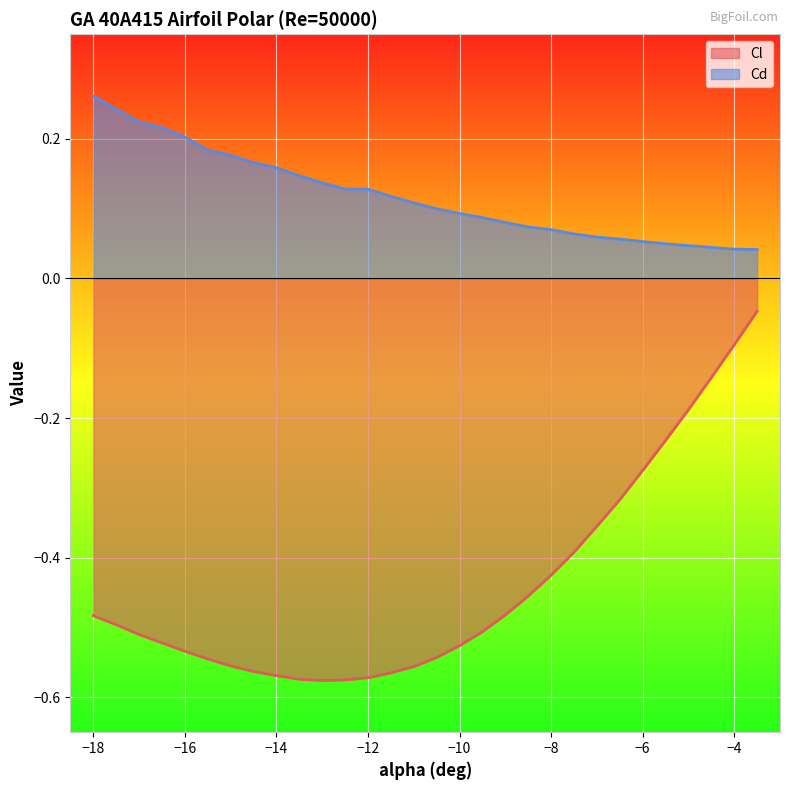

Is the value of Cl at -12 greater than the value of Cd at -17?

No